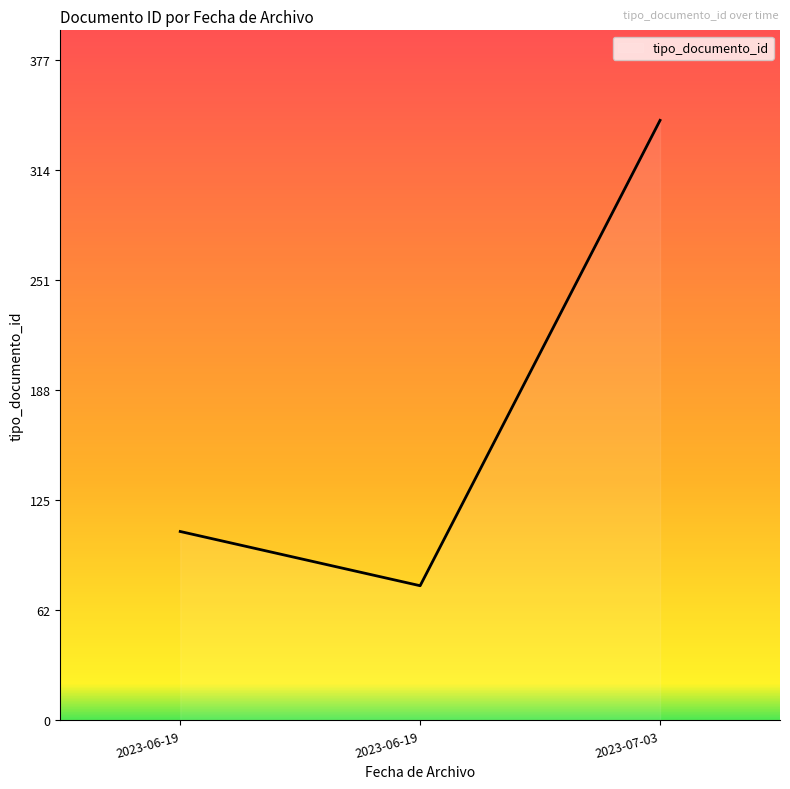

What is the minimum value shown in the chart?

77